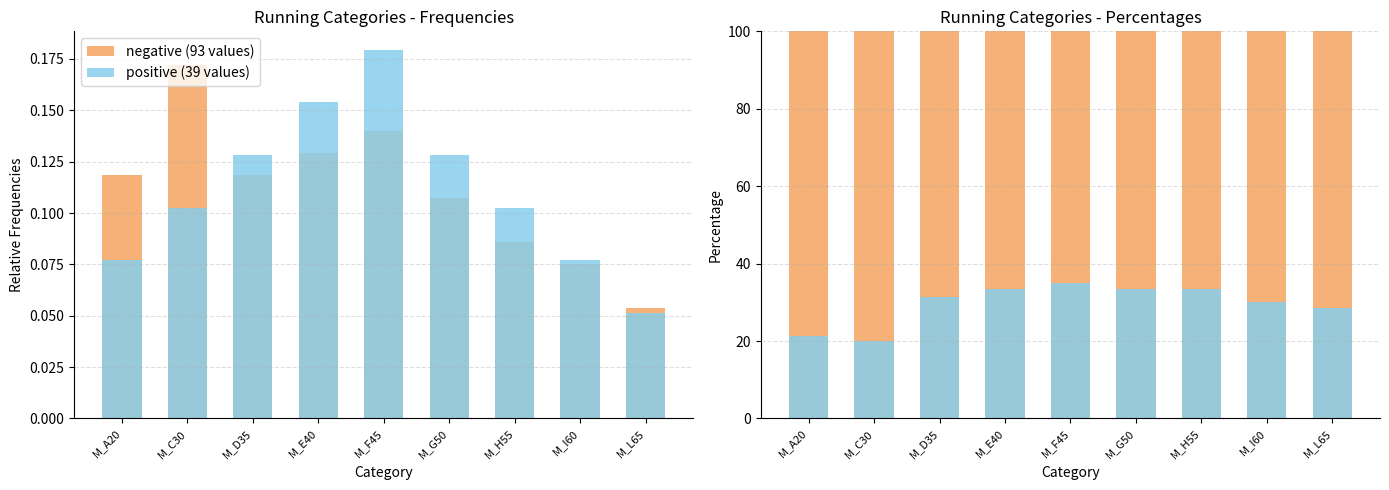

Which has a higher value, M_I60 or M_L65?

M_I60